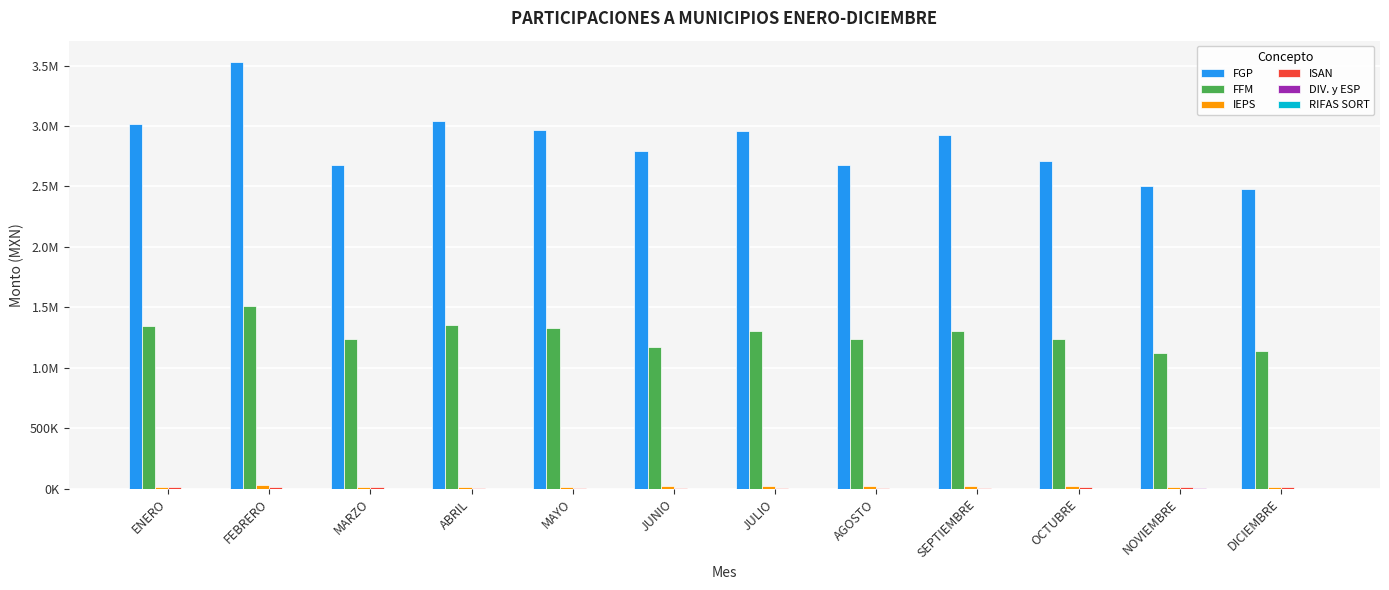

What position from the left is ENERO?

1